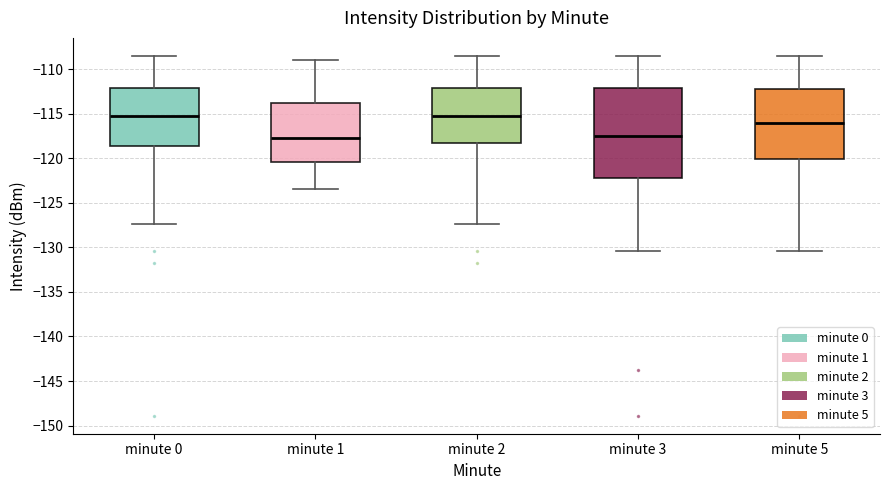

Which box is the tallest, from its lower edge to its upper edge?

minute 3